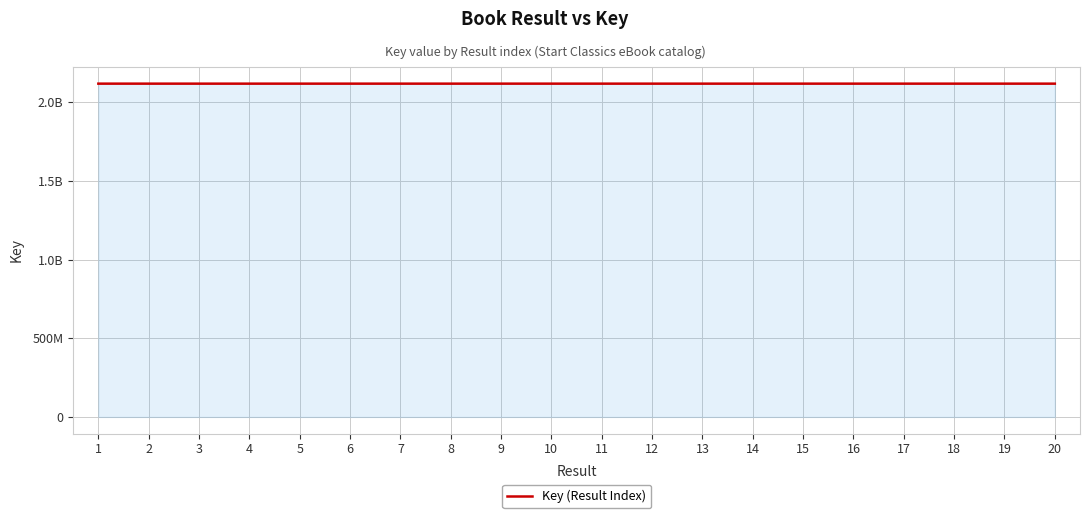

Where is the data nearest to the value 2117895350?

12